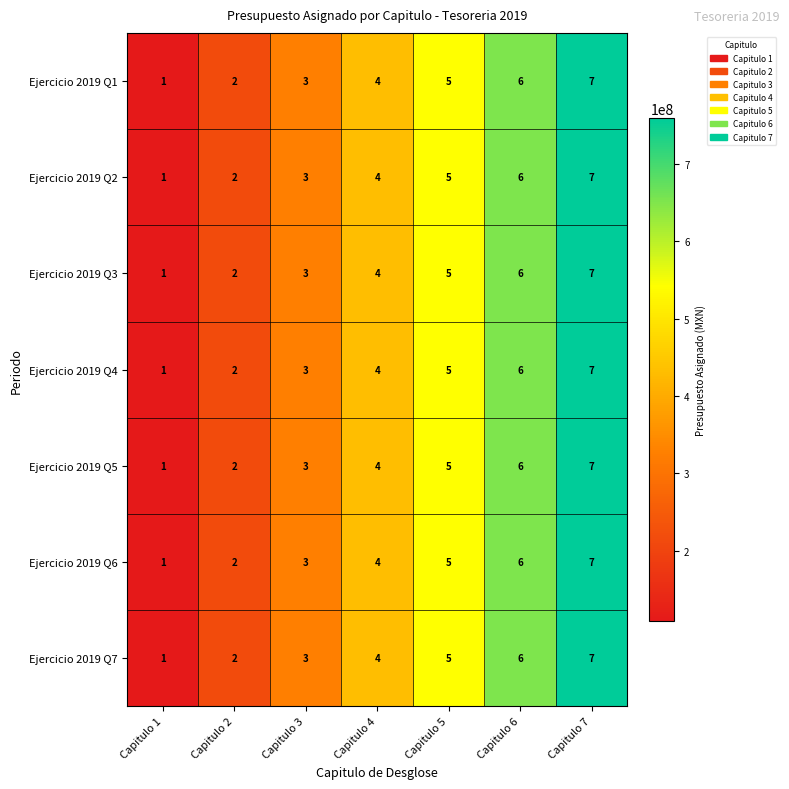

What is the greatest value displayed?

7